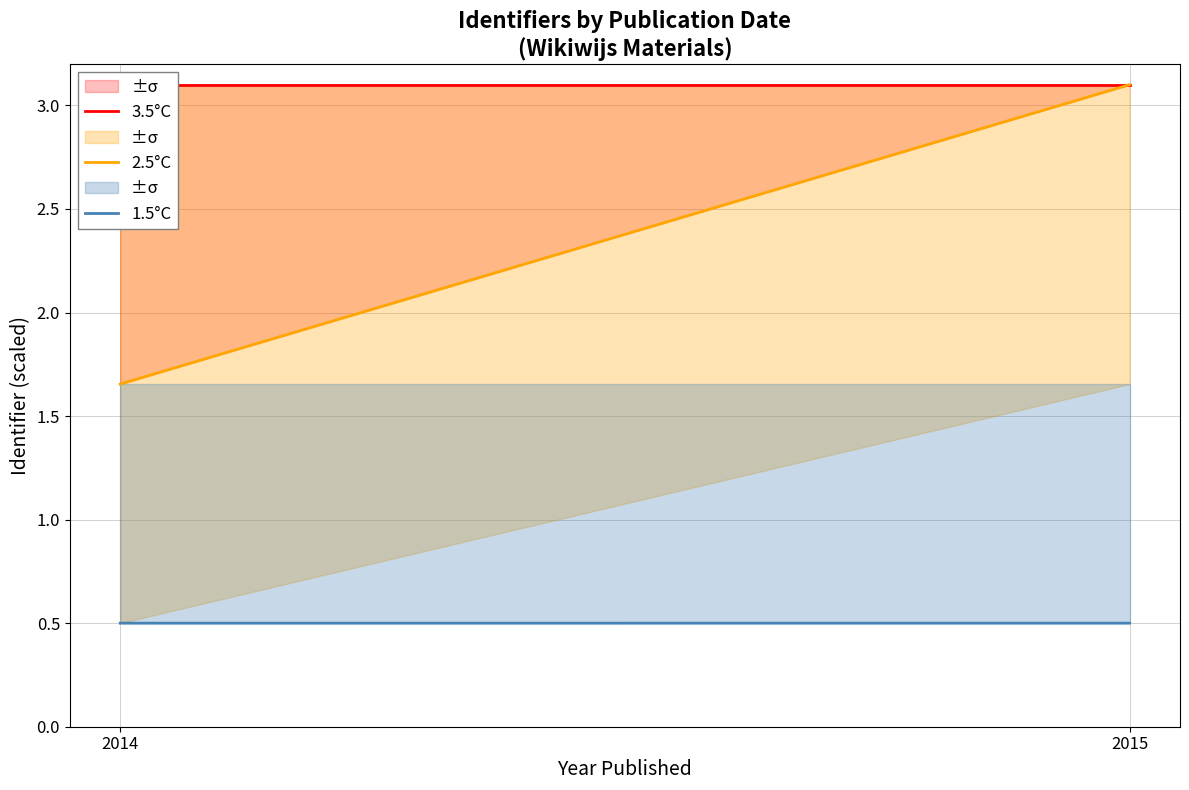

List the series in order of their overall mean, highest first.

3.5°C, 2.5°C, 1.5°C